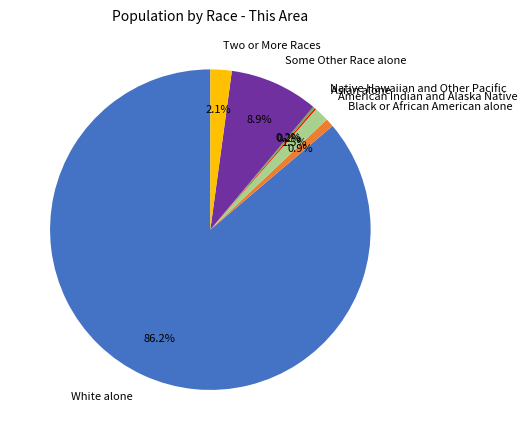

To the nearest percent, what is the combined percentage of Black or African American alone and American Indian and Alaska Native?

2%